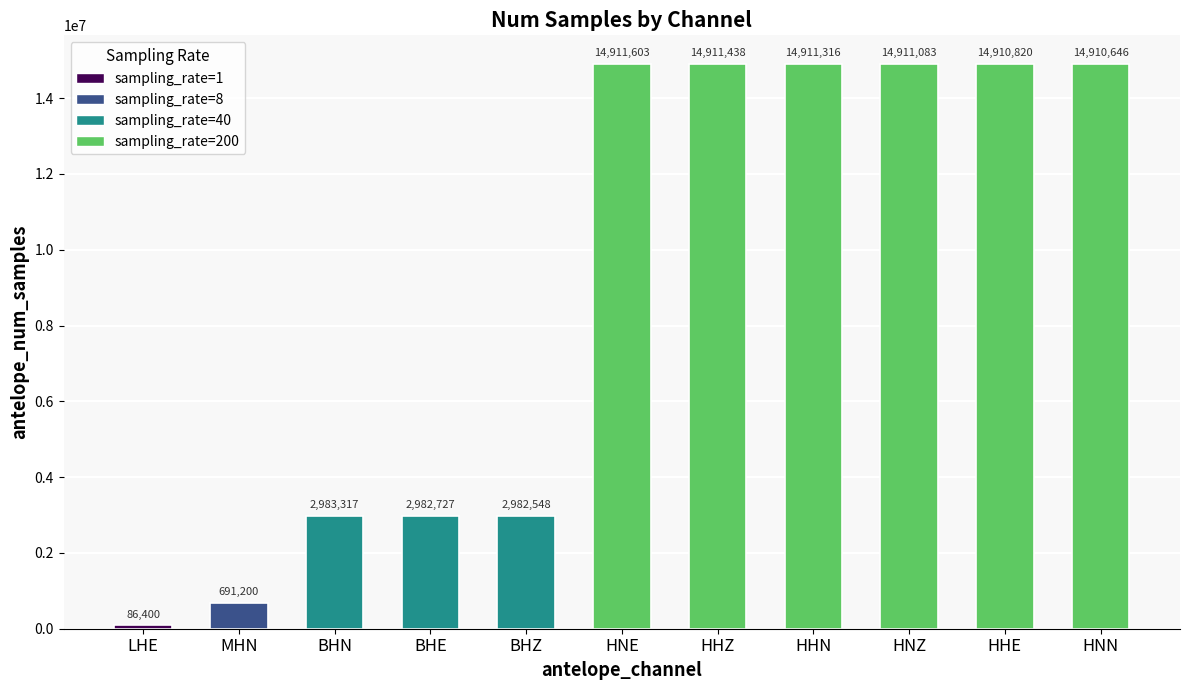

Reading right to left, list all the values displayed in this chart.

14910646	14910820	14911083	14911316	14911438	14911603	2982548	2982727	2983317	691200	86400